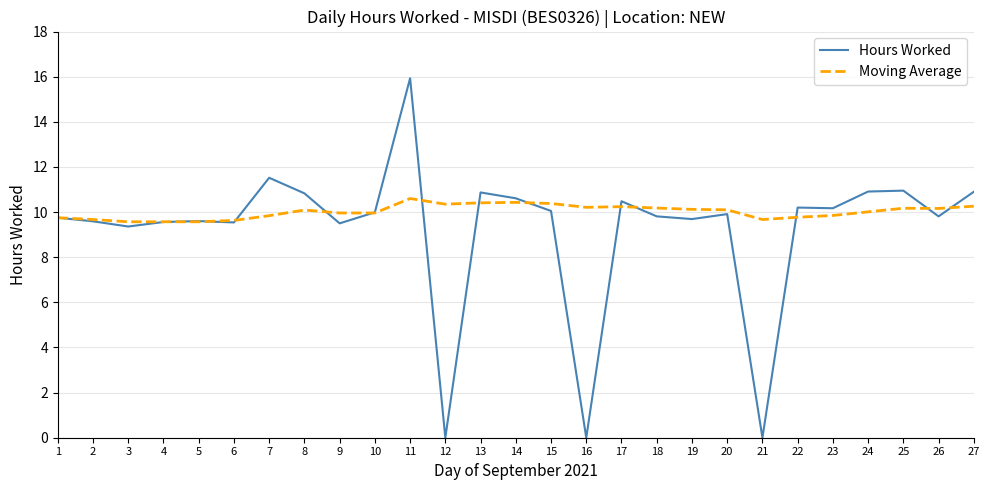

True or false: Hours Worked has a value of 16.7 at 14.

False